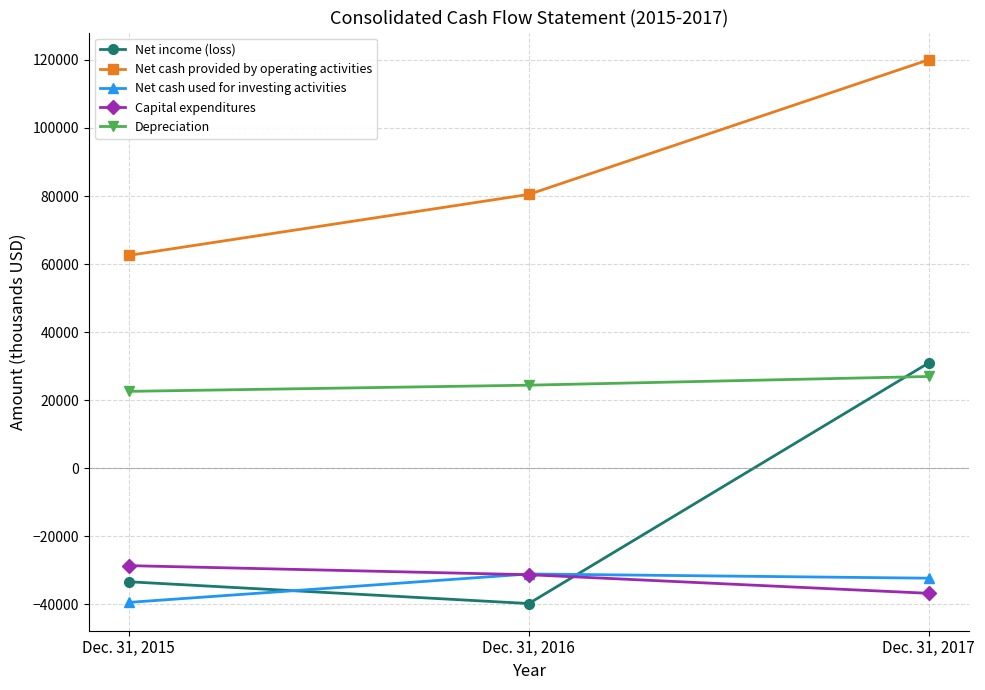

List the series in order of their peak value, highest first.

Net cash provided by operating activities, Net income (loss), Depreciation, Capital expenditures, Net cash used for investing activities